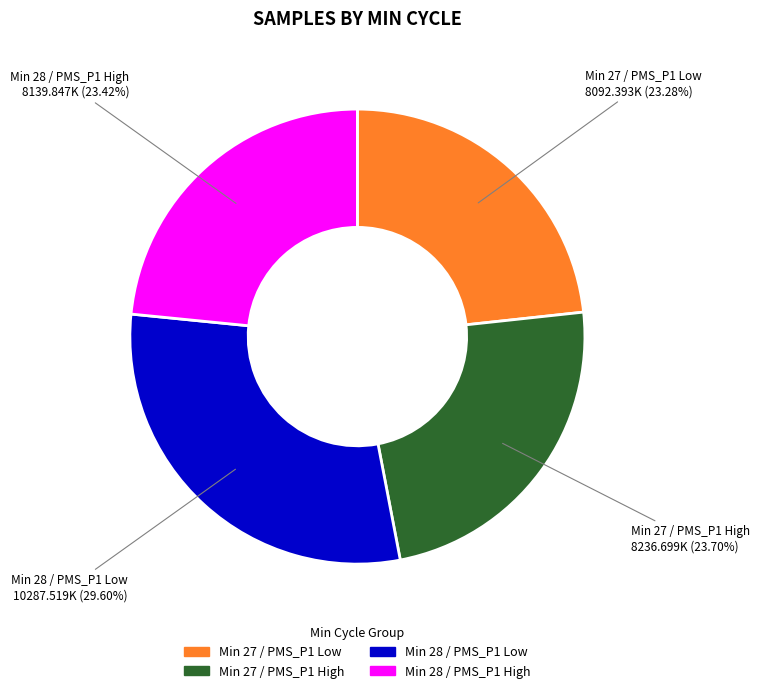

Is there a majority slice in this chart?

No